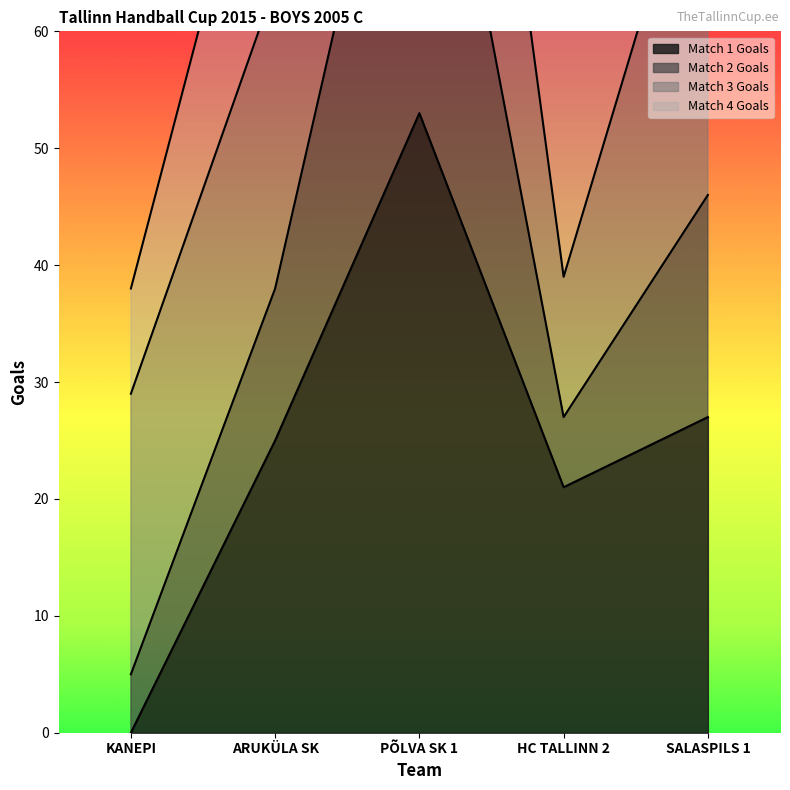

What is the difference between the maximum and second lowest values in the Match 2 Goals series?

92